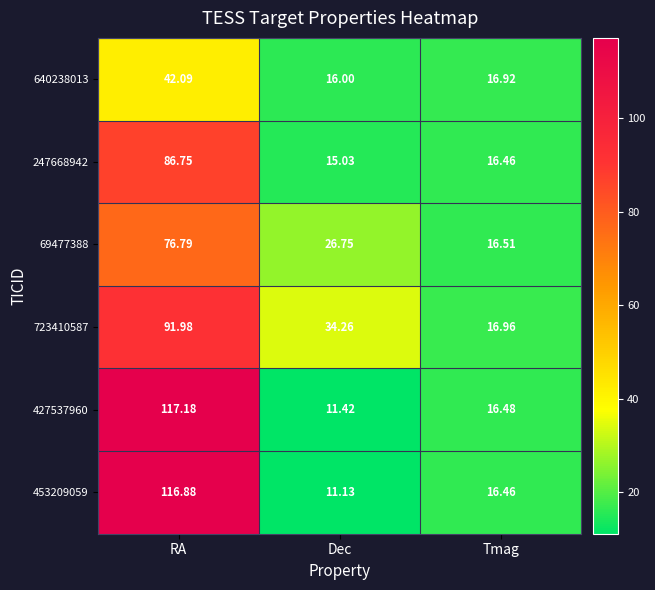

How many data points does each series have?

3